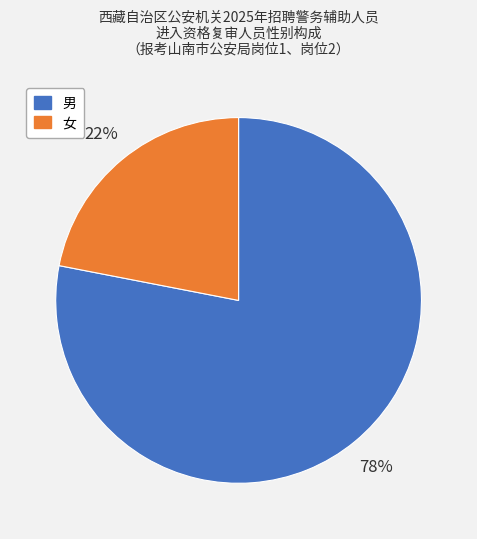

Do 女 and 男 together represent more than half of the pie?

Yes